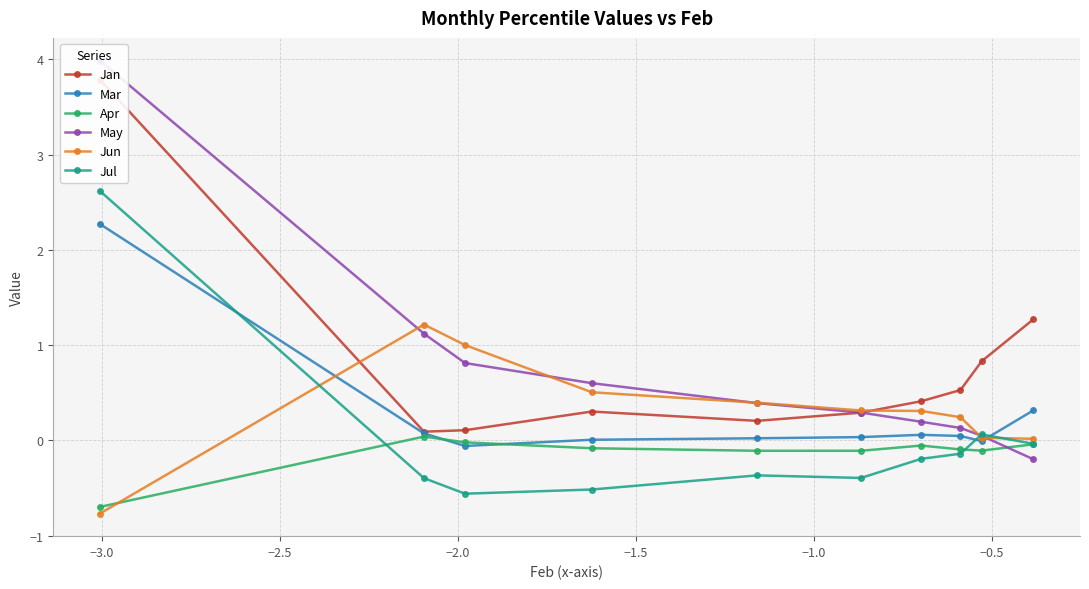

Which series has the largest total across all categories?

Jan